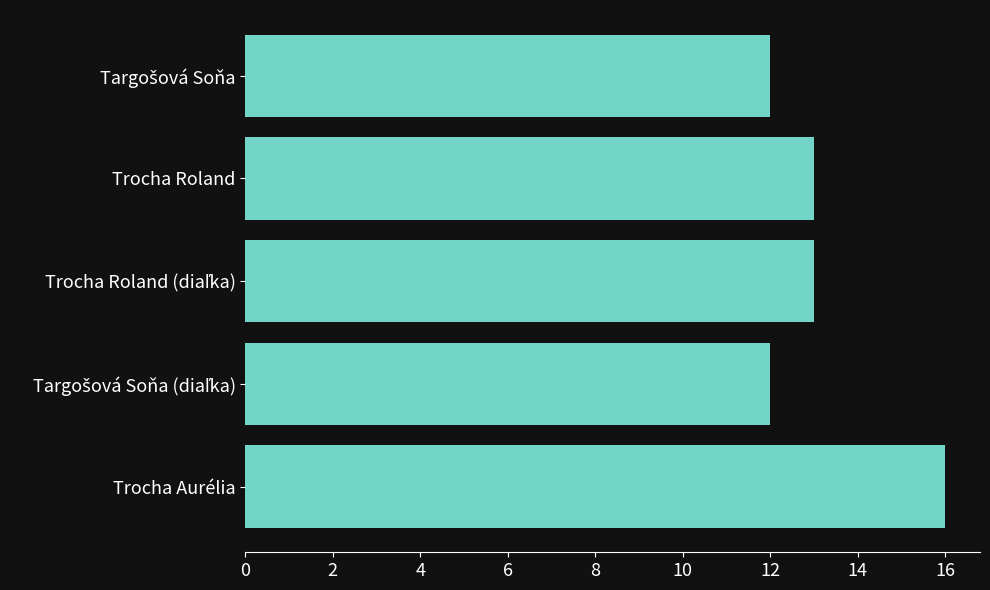

Reading top to bottom, list all the values displayed in this chart.

12	13	13	12	16